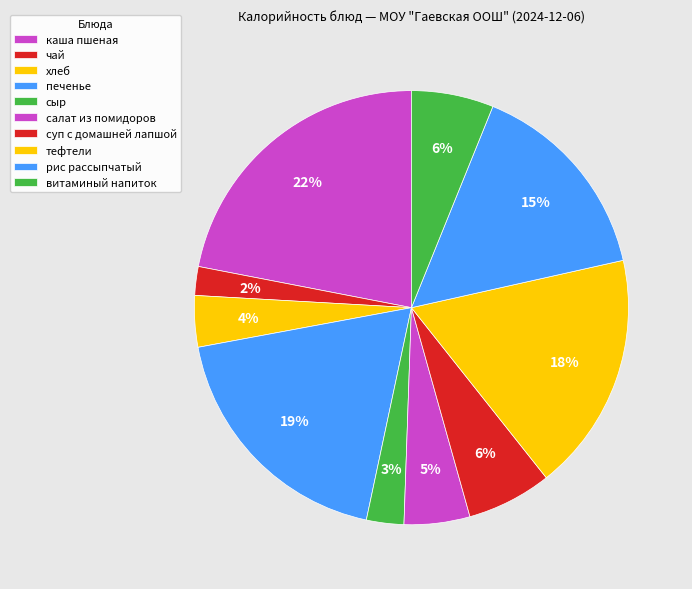

How many slices are in this pie chart?

10